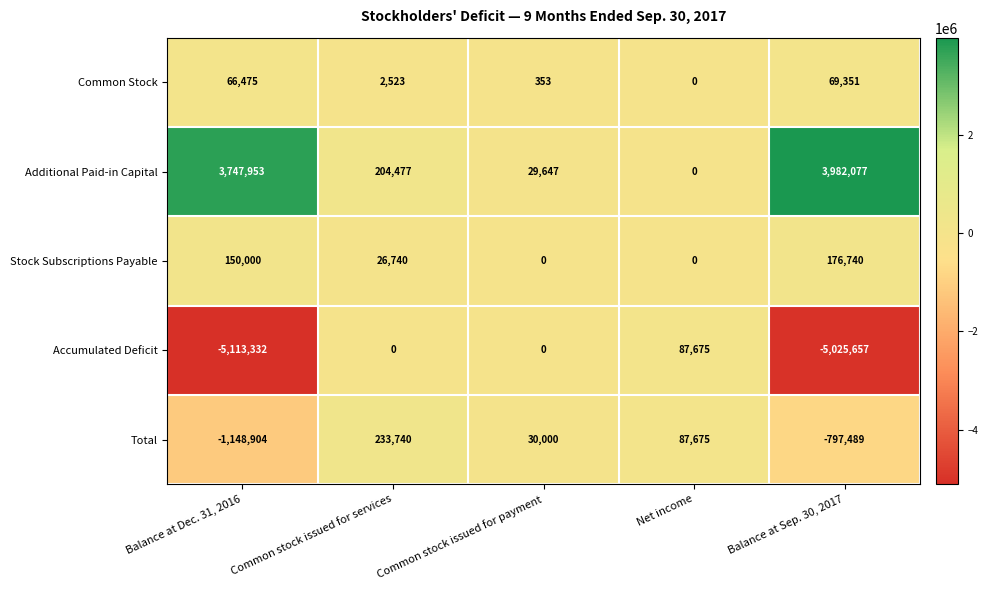

At which category is the sum across all series the highest?

Common stock issued for services